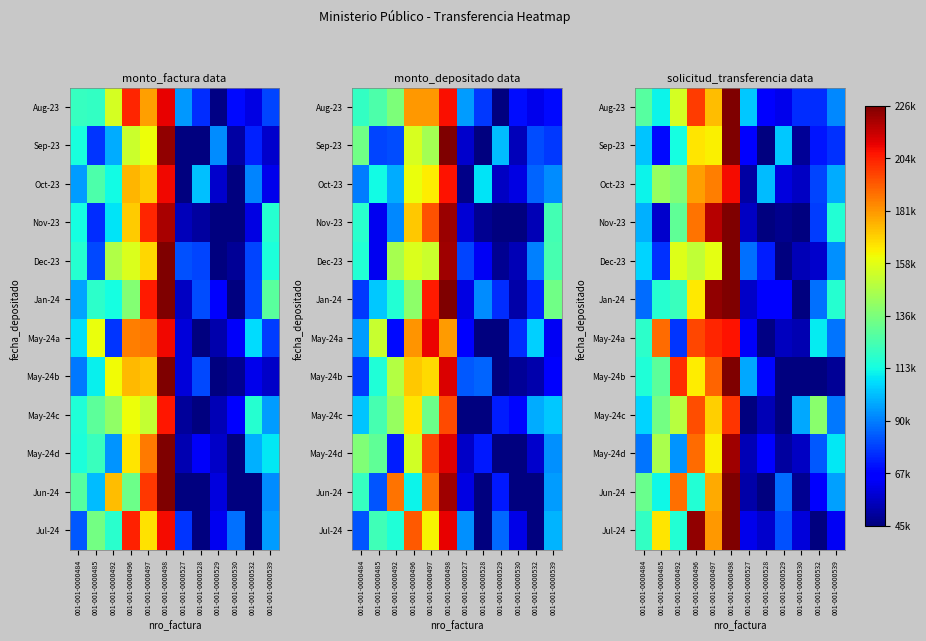

How many series are shown in this chart?

12